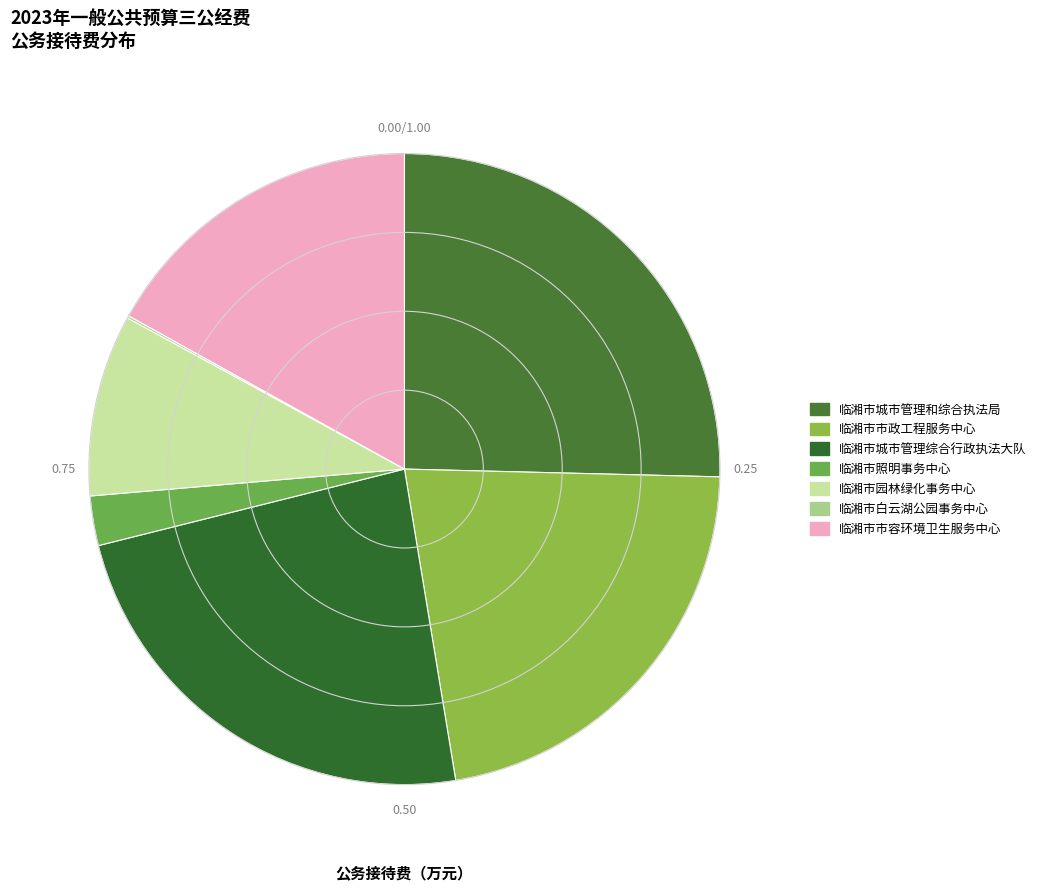

How many slices are in this pie chart?

7